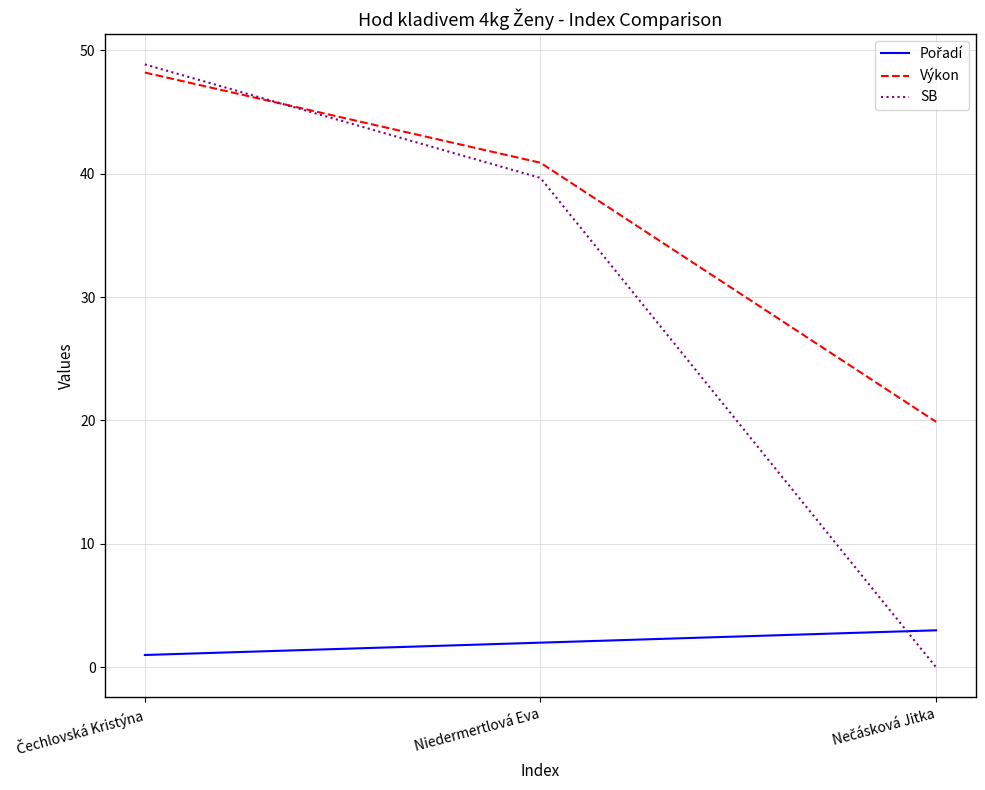

The SB series shows 70.7 at Niedermertlová Eva. True or false?

False